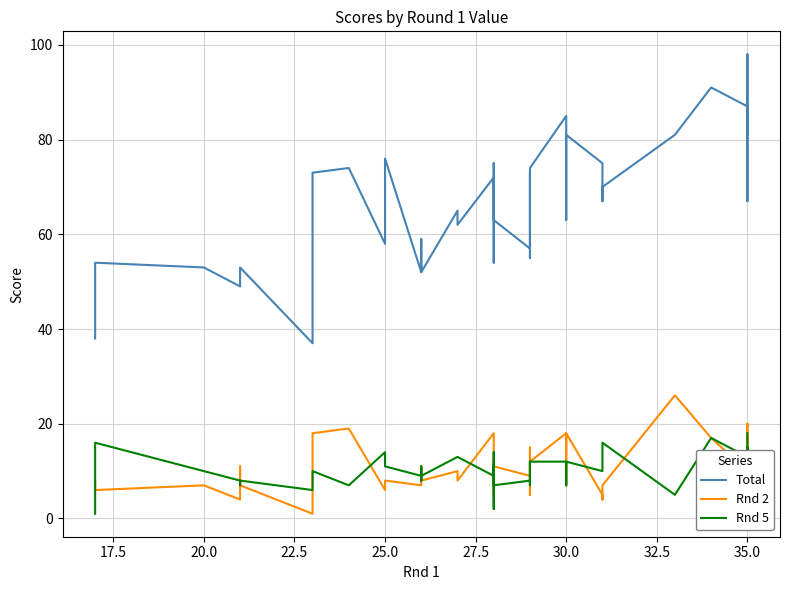

What are all the series names shown in the legend?

Total, Rnd 2, Rnd 5